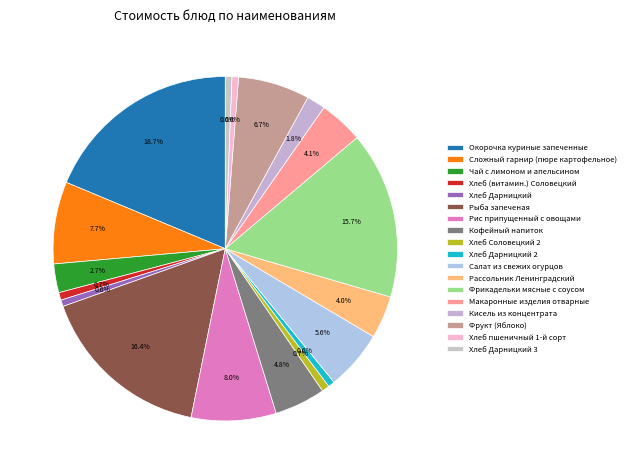

How many segments does this pie chart have?

18